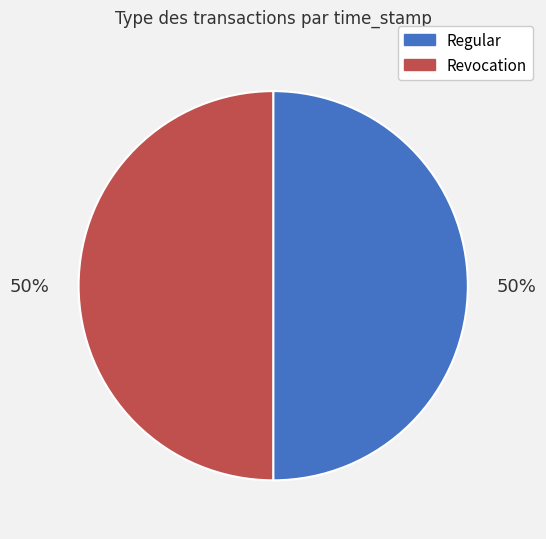

Is it true that Revocation is 38% of the pie?

False